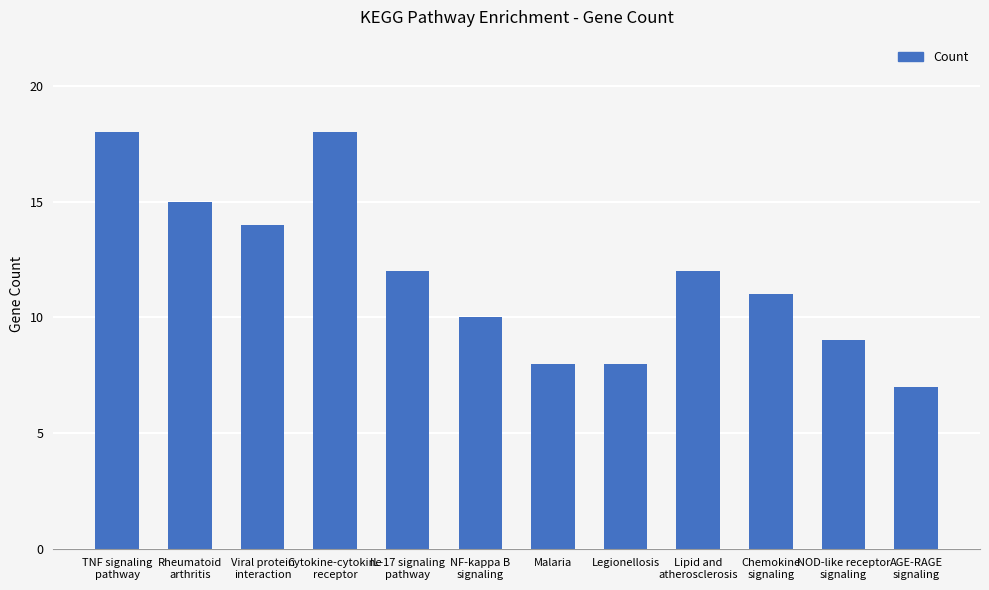

Reading right to left, transcribe all the data shown in this chart.

AGE-RAGE
signaling=7	NOD-like receptor
signaling=9	Chemokine
signaling=11	Lipid and
atherosclerosis=12	Legionellosis=8	Malaria=8	NF-kappa B
signaling=10	IL-17 signaling
pathway=12	Cytokine-cytokine
receptor=18	Viral protein
interaction=14	Rheumatoid
arthritis=15	TNF signaling
pathway=18